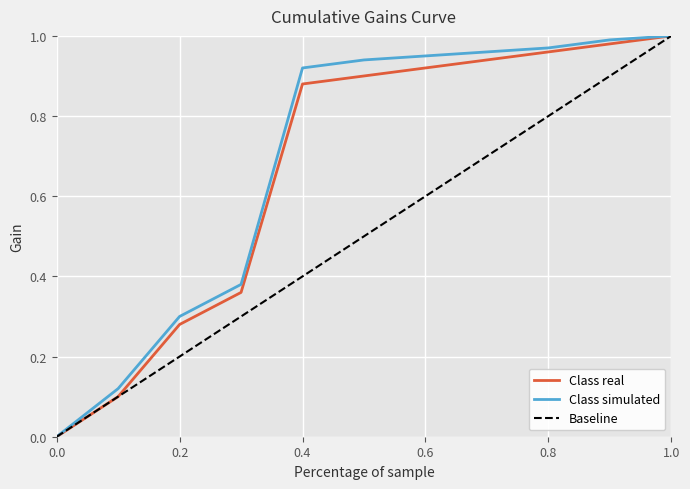

What is the maximum value for Class simulated?

1